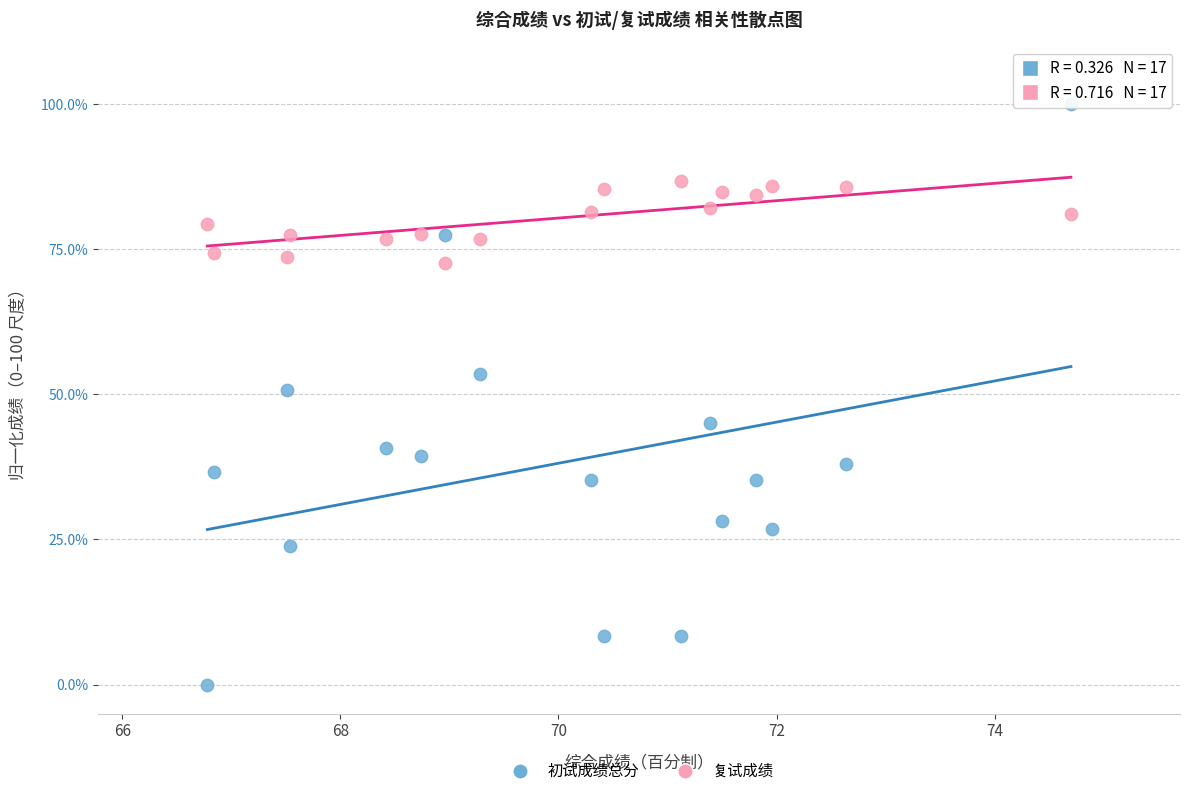

Across all data points, what is the range of Y values (max minus min)?

100.0